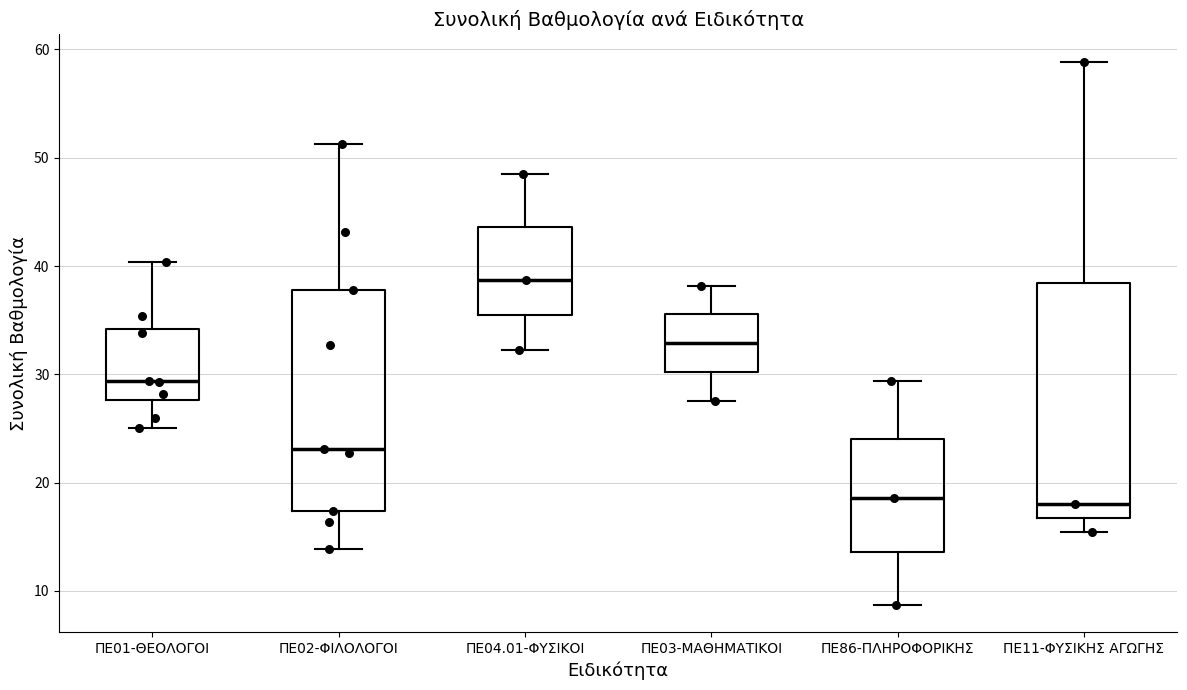

Where does the upper whisker of the box for ΠΕ02-ΦΙΛΟΛΟΓΟΙ end on the y-axis? The values are not printed on the chart, so give them approximately, as read against the axis.

51